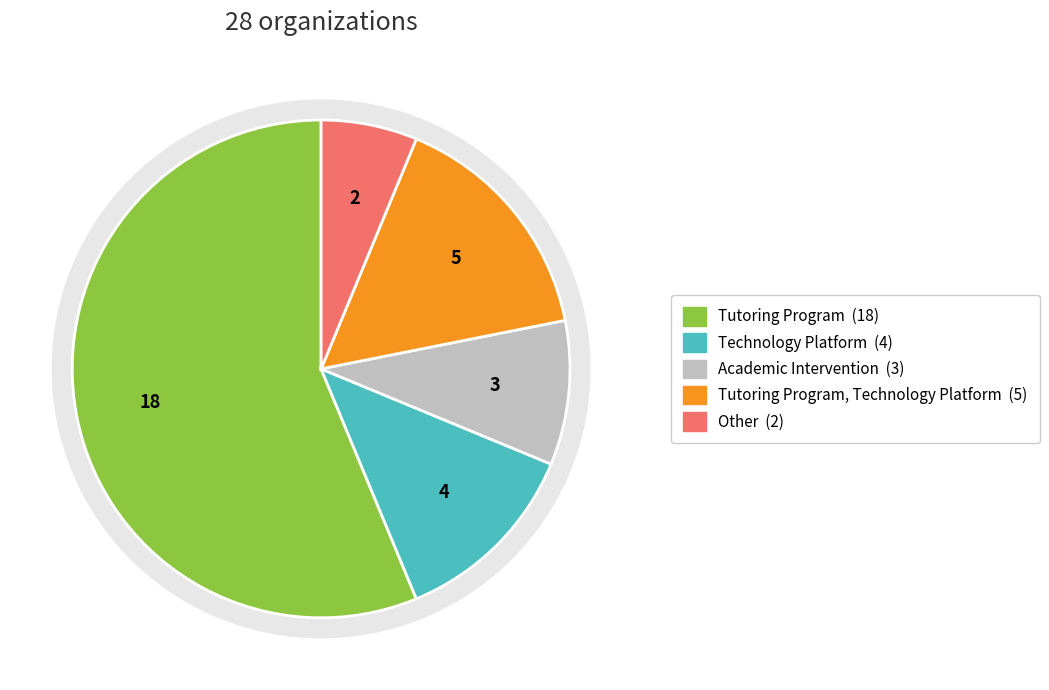

What is the majority slice?

Tutoring Program